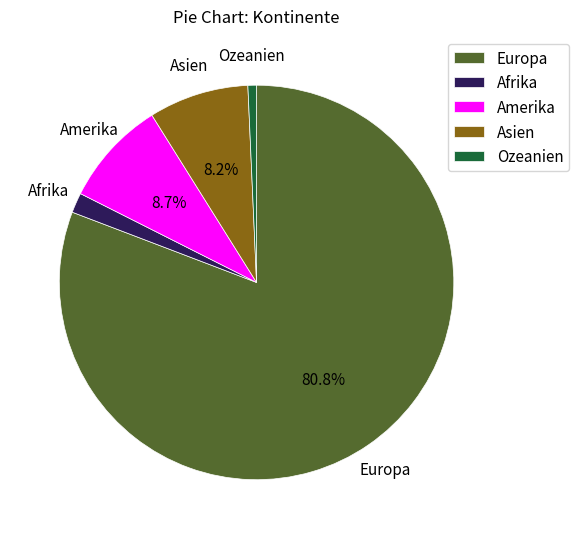

What percentage is the Europa slice, to the nearest percent?

81%